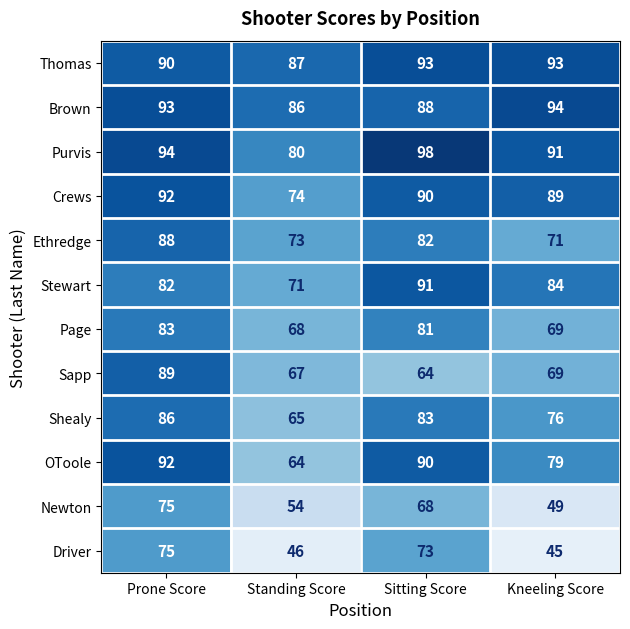

What is the sum of all Ethredge values?

314